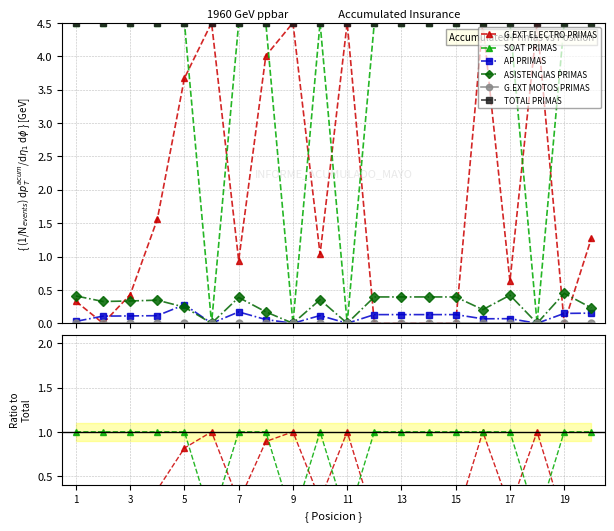

Is it true that TOTAL PRIMAS equals 2.7 at 7?

False